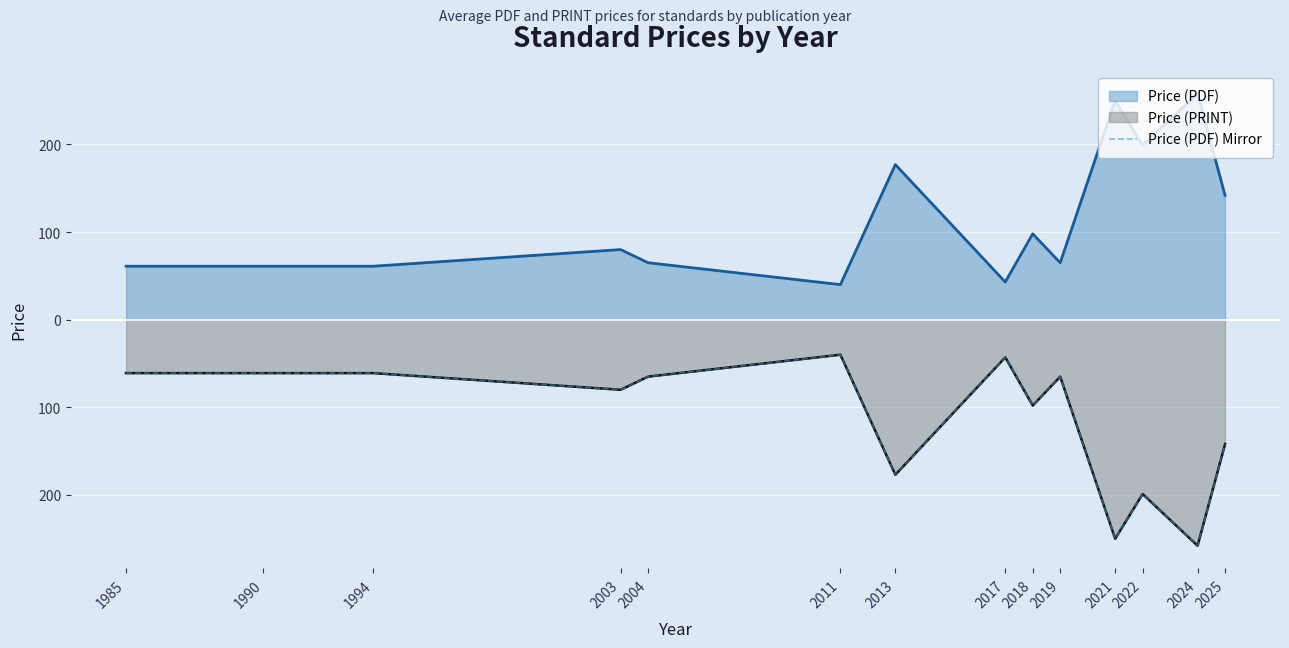

Reading left to right, extract all data points from this chart.

1985=-61.0	1990=-61.0	1994=-61.0	2003=-80.0	2004=-65.0	2011=-40.0	2013=-177.0	2017=-43.0	2018=-98.0	2019=-65.0	2021=-250.0	2022=-199.0	2024=-258.0	2025=-142.0